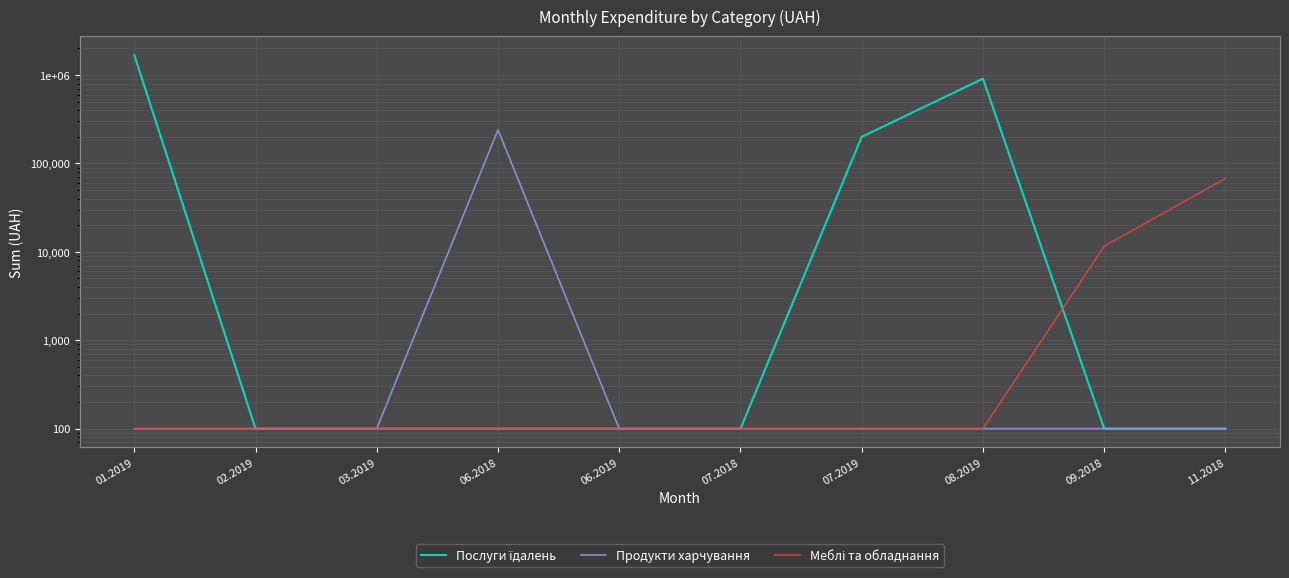

True or false: Продукти харчування and Послуги їдалень cross at least once.

False